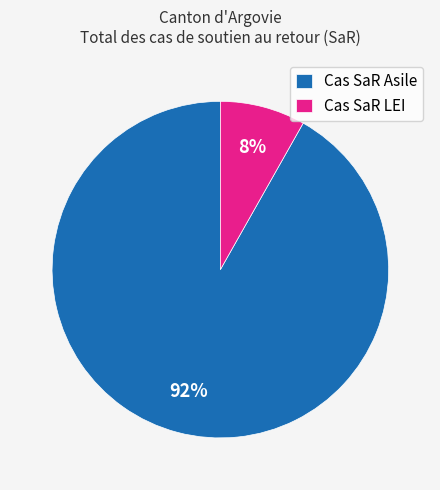

Rank the categories by value from lowest to highest.

Cas SaR LEI, Cas SaR Asile